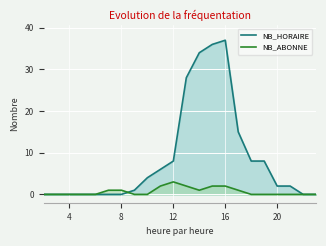

What is the difference between the highest and lowest values at 7?

1